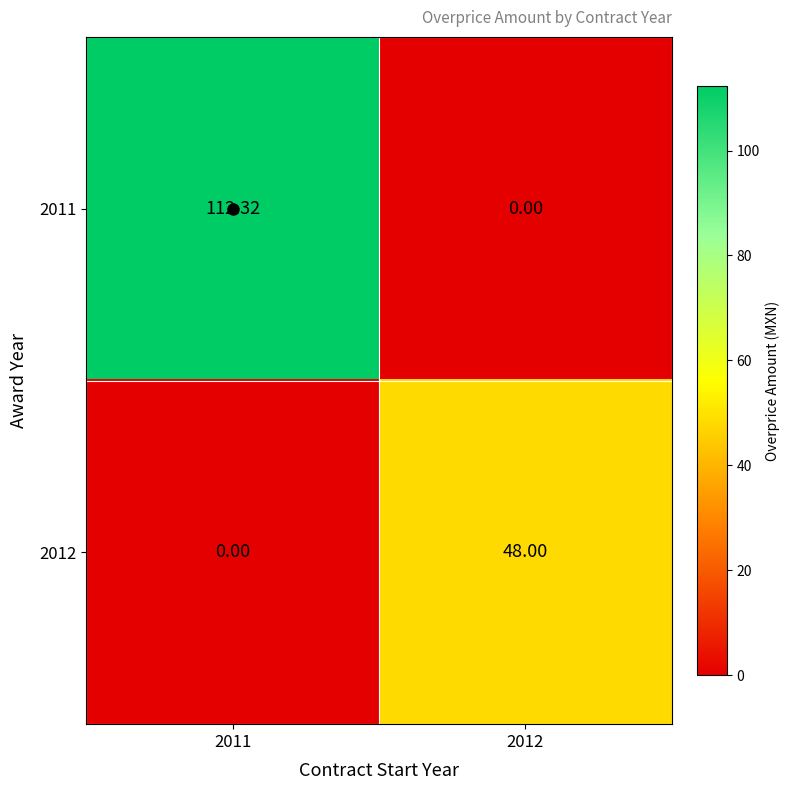

Is the value of 2012 at 2012 greater than the value of 2011 at 2012?

Yes